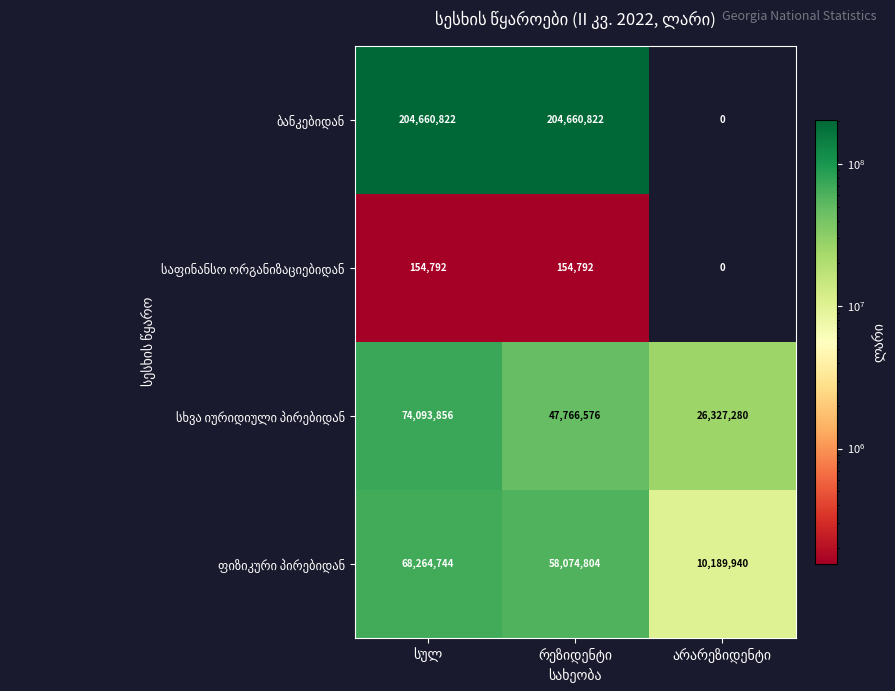

What is the maximum value shown in the chart?

204660822